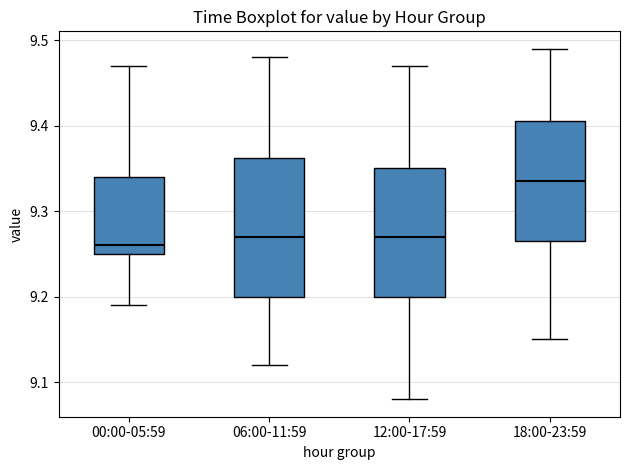

Which box's median line is the highest?

18:00-23:59